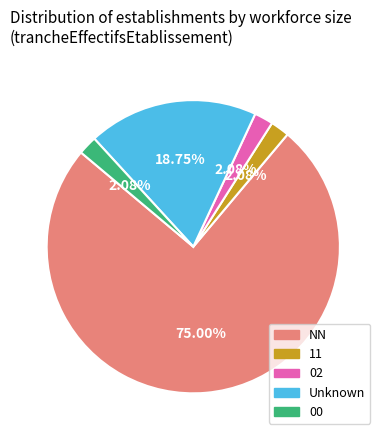

Do Unknown and 02 together represent more than half of the pie?

No